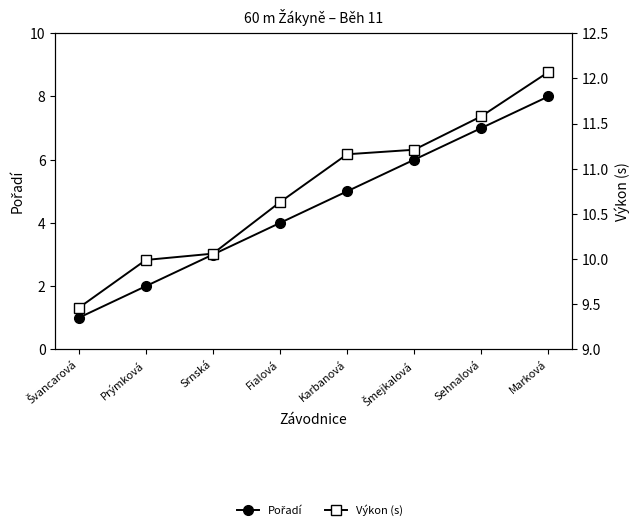

Which series has the largest total across all categories?

Výkon (s)